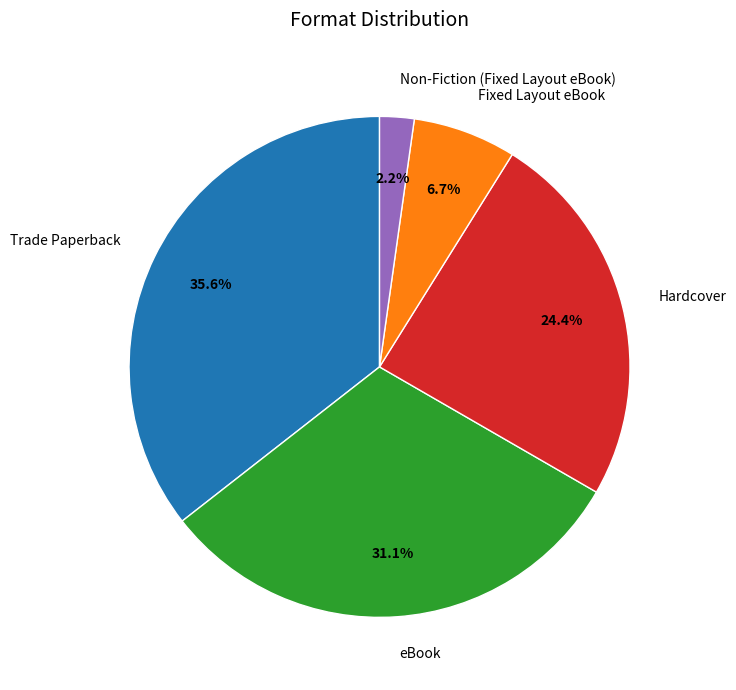

Rank the categories by value from highest to lowest.

Trade Paperback, eBook, Hardcover, Fixed Layout eBook, Non-Fiction (Fixed Layout eBook)